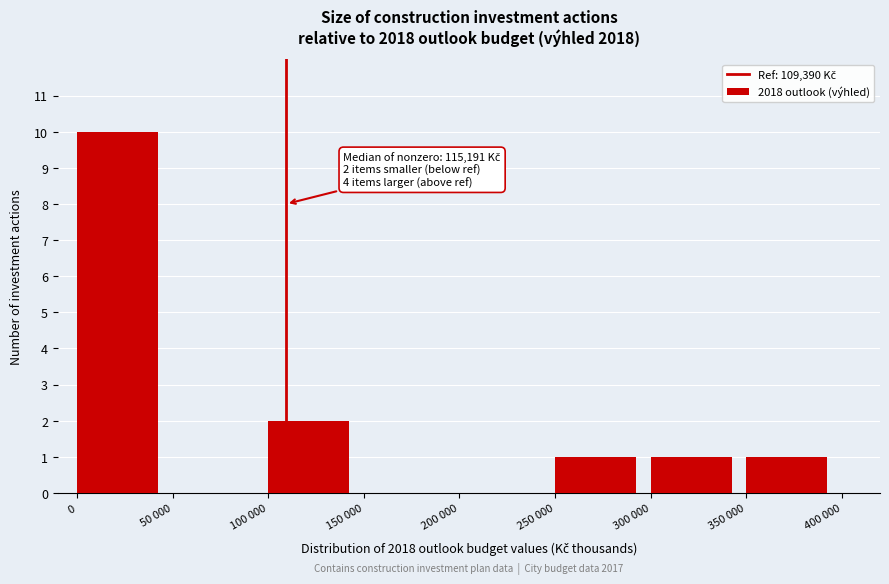

Reading left to right, transcribe all the data shown in this chart.

0=10	50 000=0	100 000=2	150 000=0	200 000=0	250 000=1	300 000=1	350 000=1